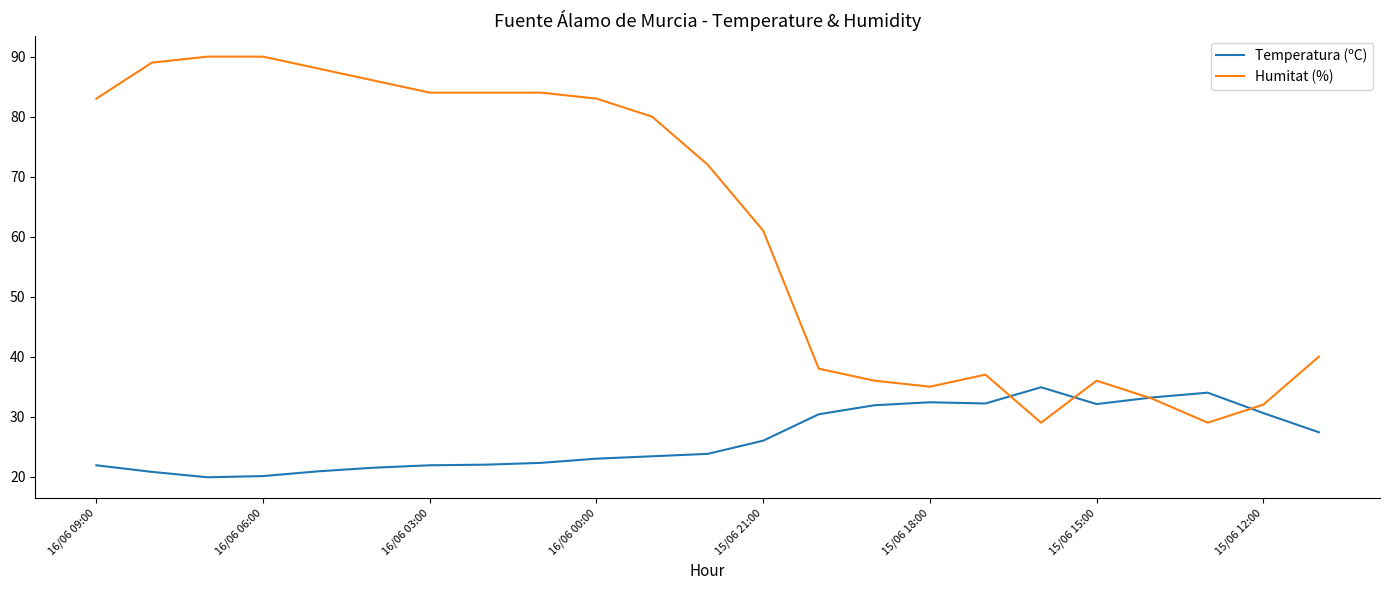

Which series has the widest spread of values?

Humitat (%)